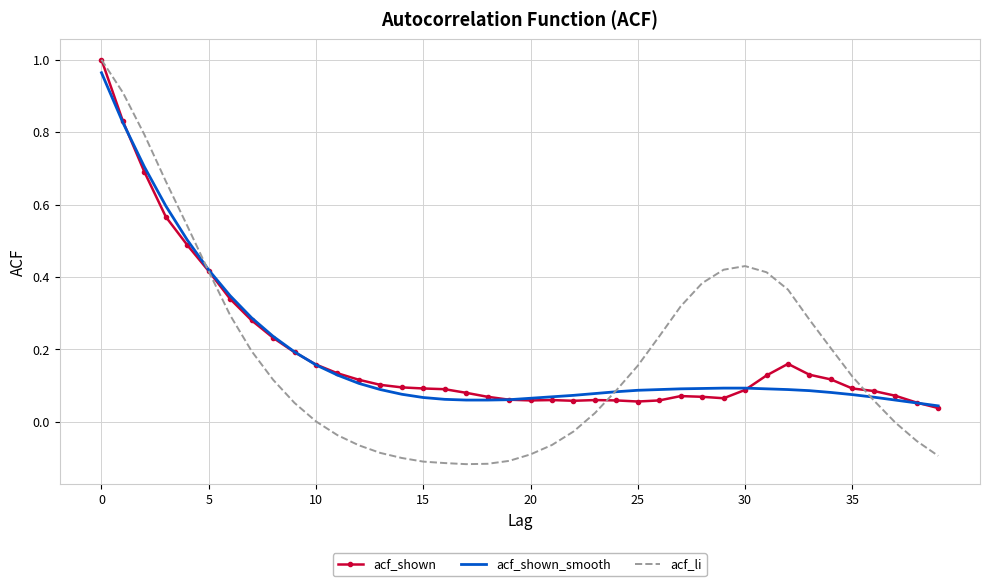

Which series has the widest spread of values?

acf_li